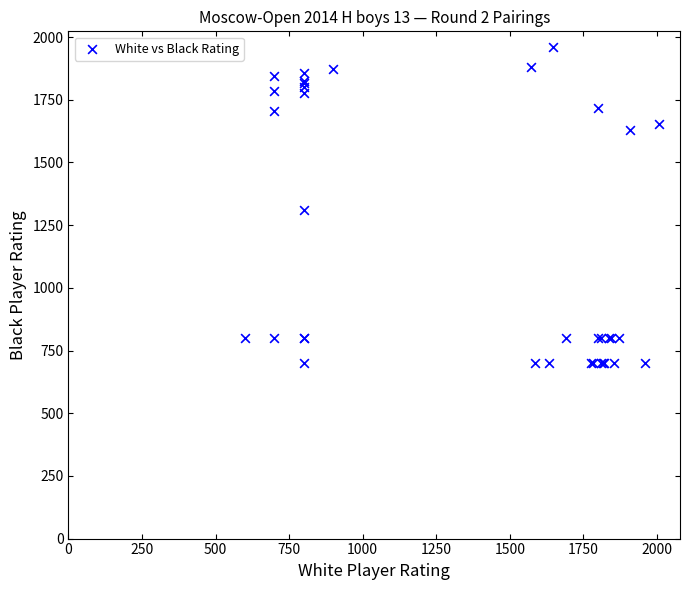

What Y value in the scatter plot is closest to 1330?

1309